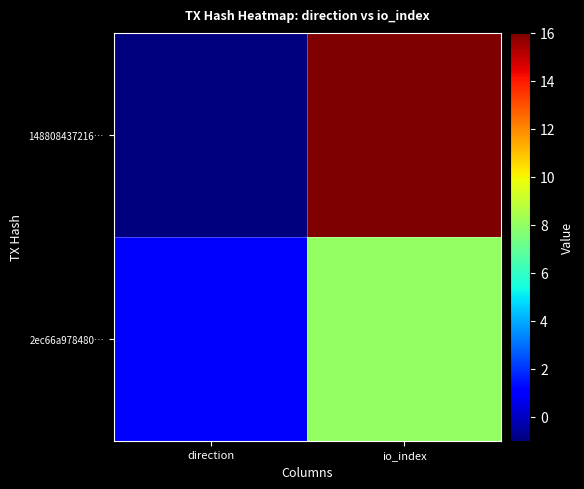

Reading left to right, extract all data points from this chart.

148808437216…: direction=-1	io_index=16
2ec66a978480…: direction=1	io_index=8